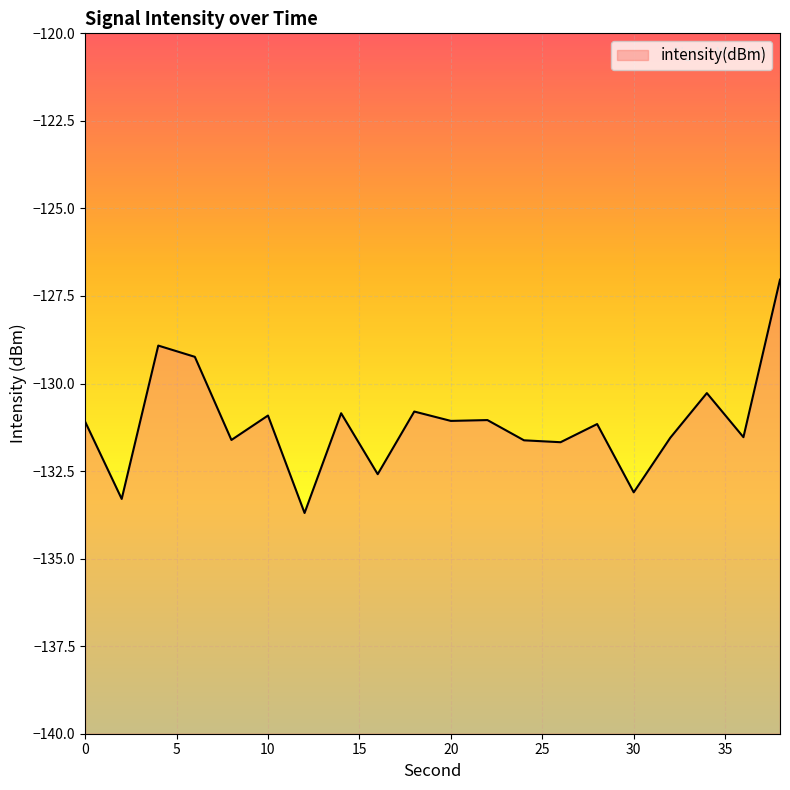

What is the change in value from 4 to 34?

-1.4